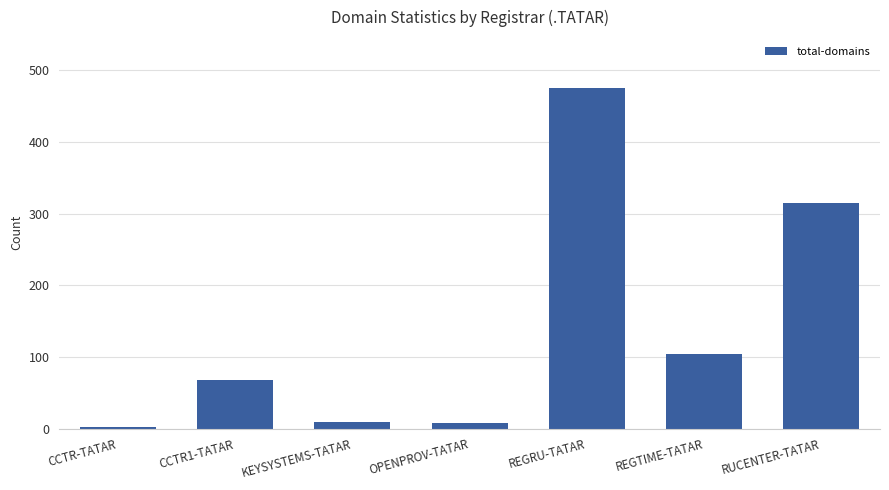

Which label corresponds to the largest value in the chart?

REGRU-TATAR